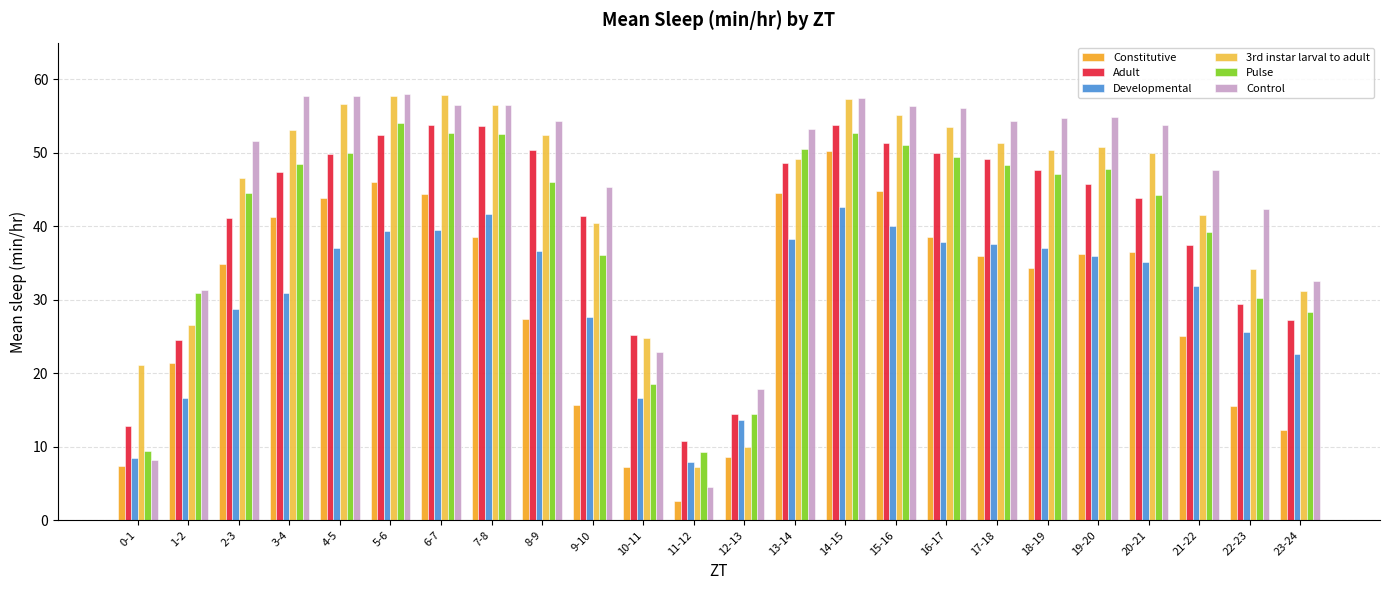

What is the difference between the 3rd instar larval to adult values at 0-1 and 10-11?

3.6